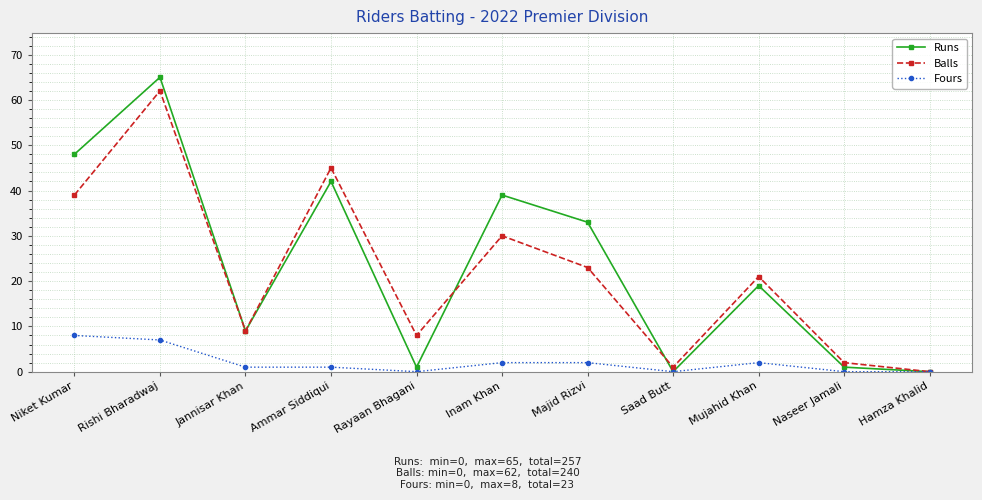

True or false: Balls has a value of 62 at Rishi Bharadwaj.

True